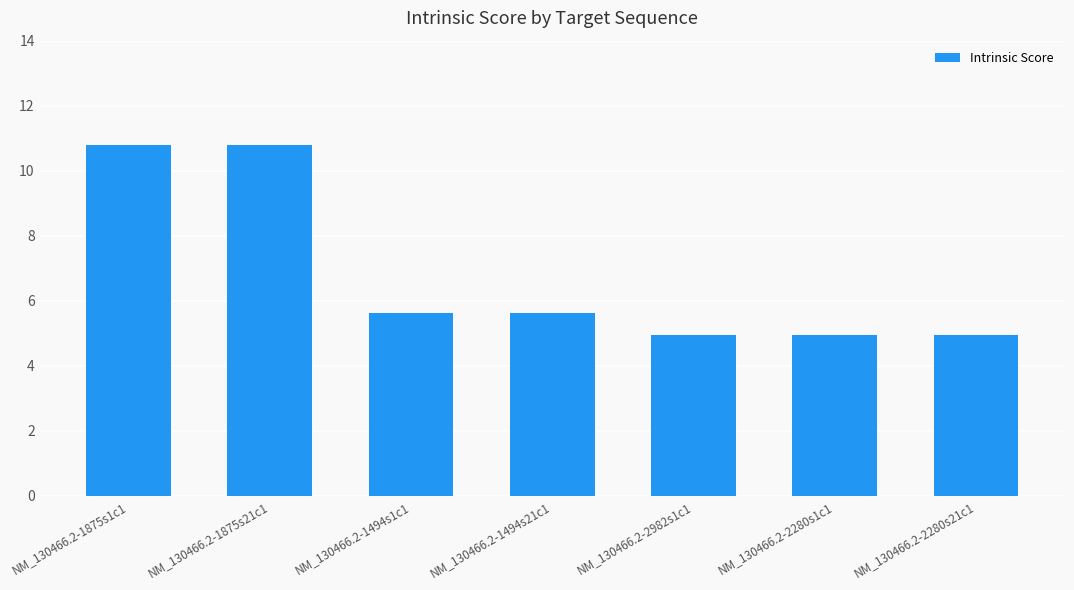

At which label does the data first exceed 5?

NM_130466.2-1875s1c1